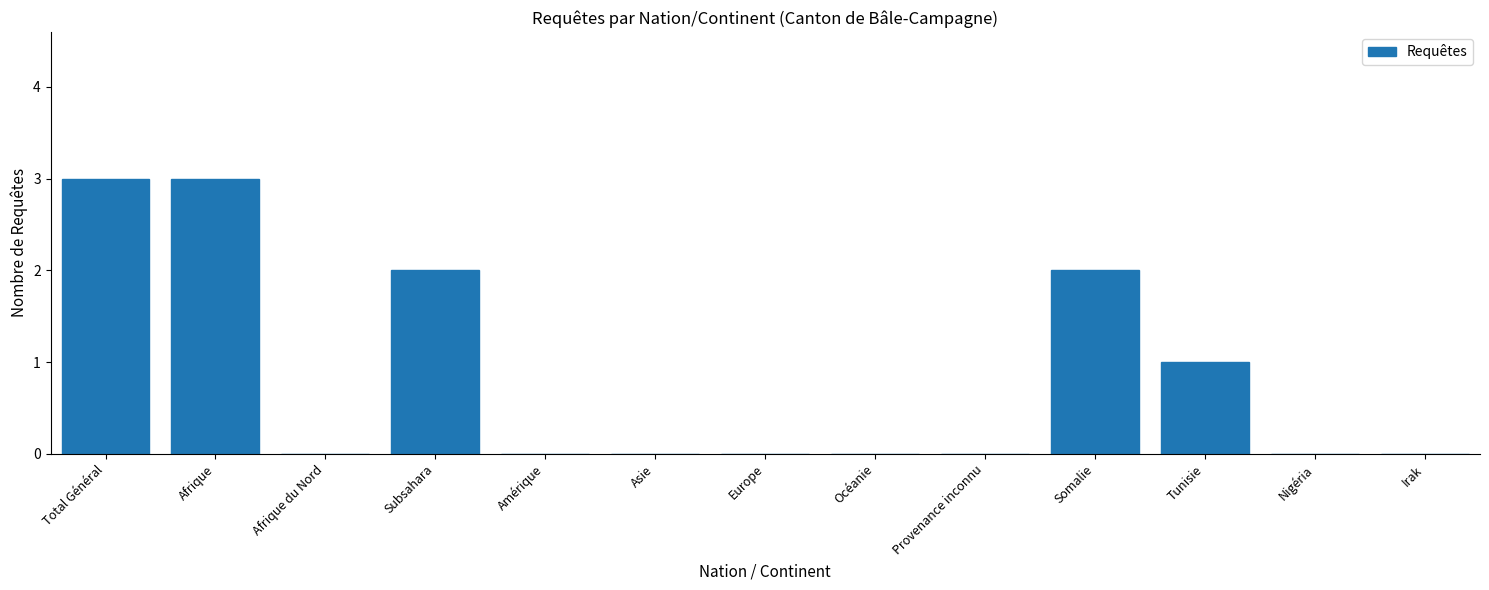

Reading left to right, what are all the values shown in this chart?

Total Général=3	Afrique=3	Afrique du Nord=0	Subsahara=2	Amérique=0	Asie=0	Europe=0	Océanie=0	Provenance inconnu=0	Somalie=2	Tunisie=1	Nigéria=0	Irak=0